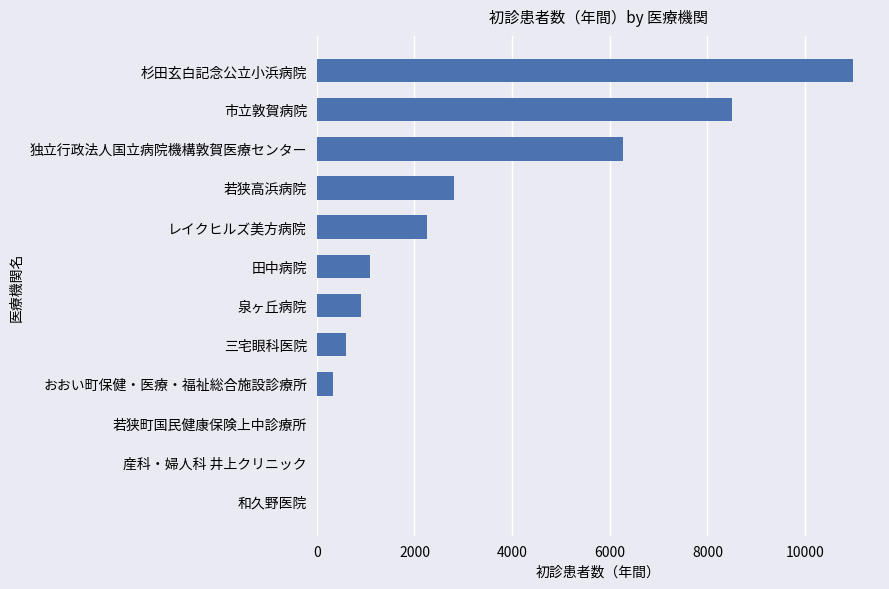

What is the change in value from 若狭高浜病院 to 市立敦賀病院?

+5705